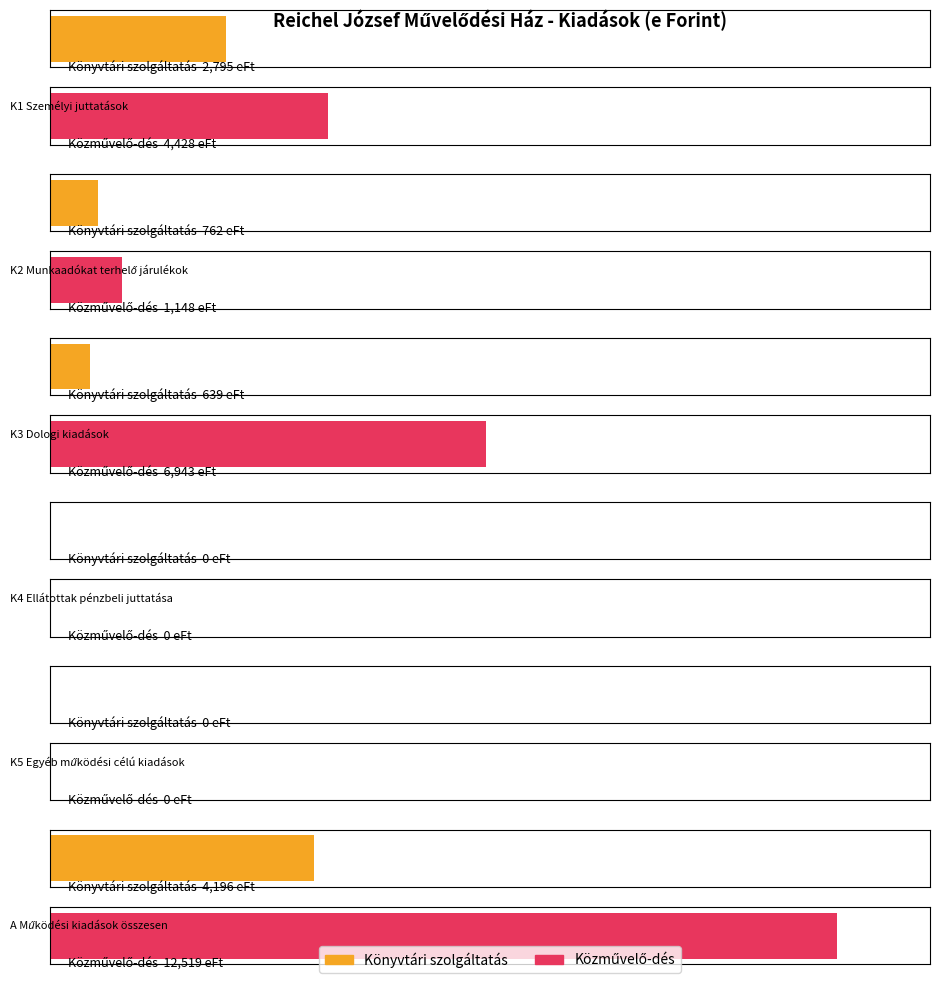

The Közművelő -dés series shows -4715 at K4 Ellátottak pénzbeli juttatása. True or false?

False